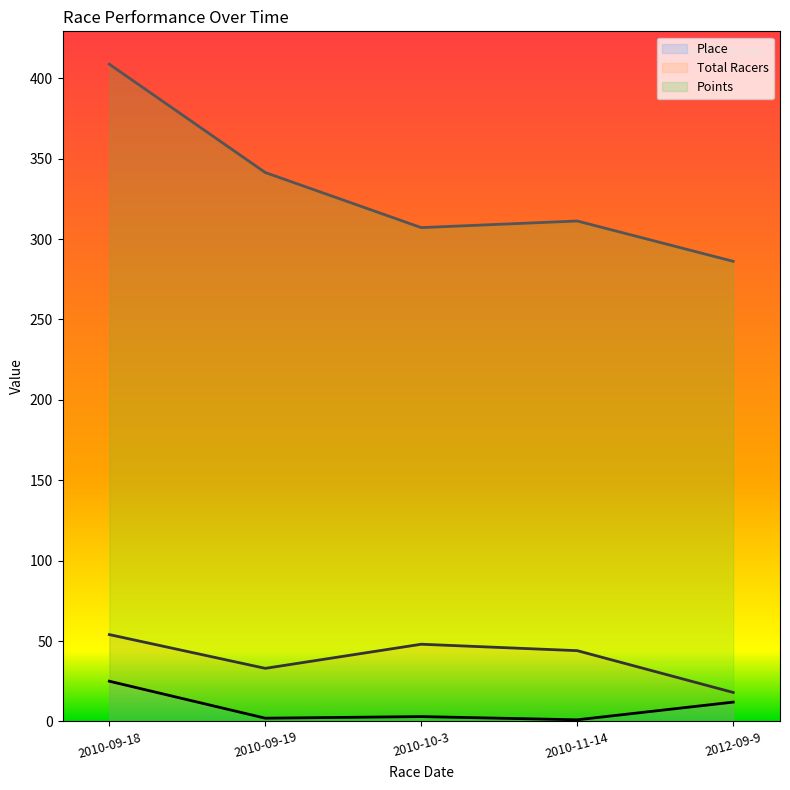

Where does the Place (line) series first go above 3?

2010-09-18